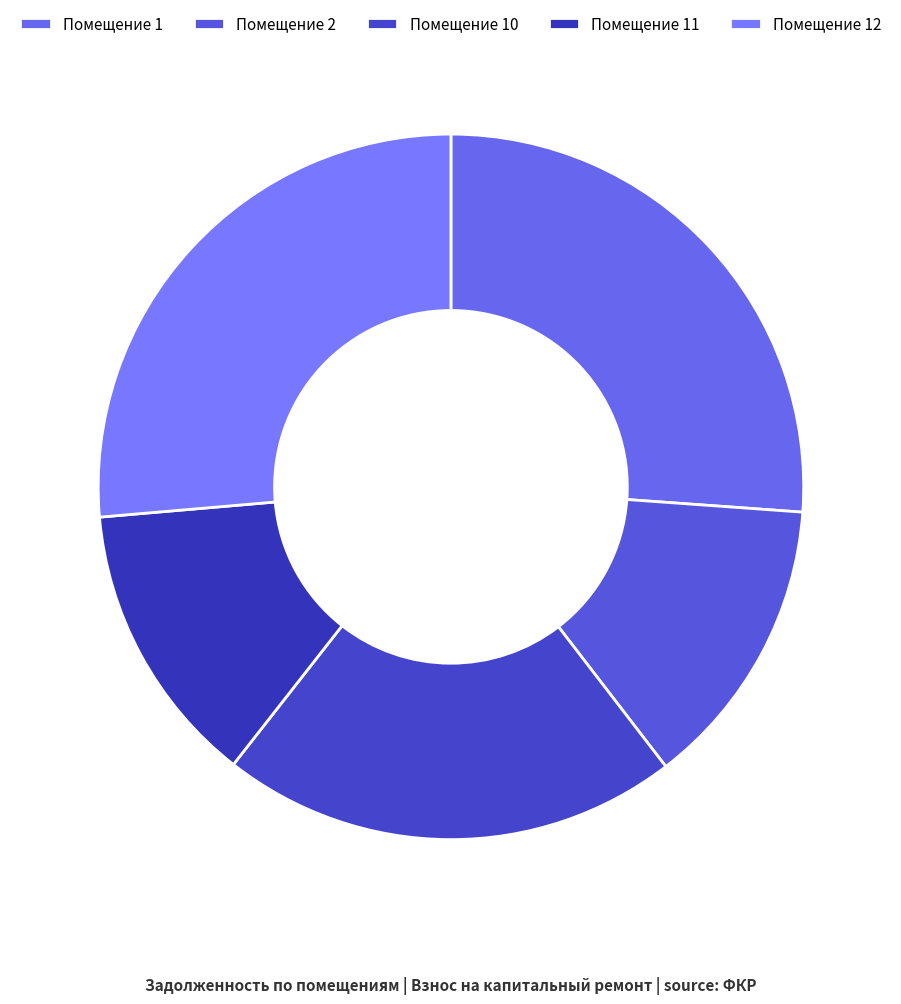

How many slices are in this pie chart?

5